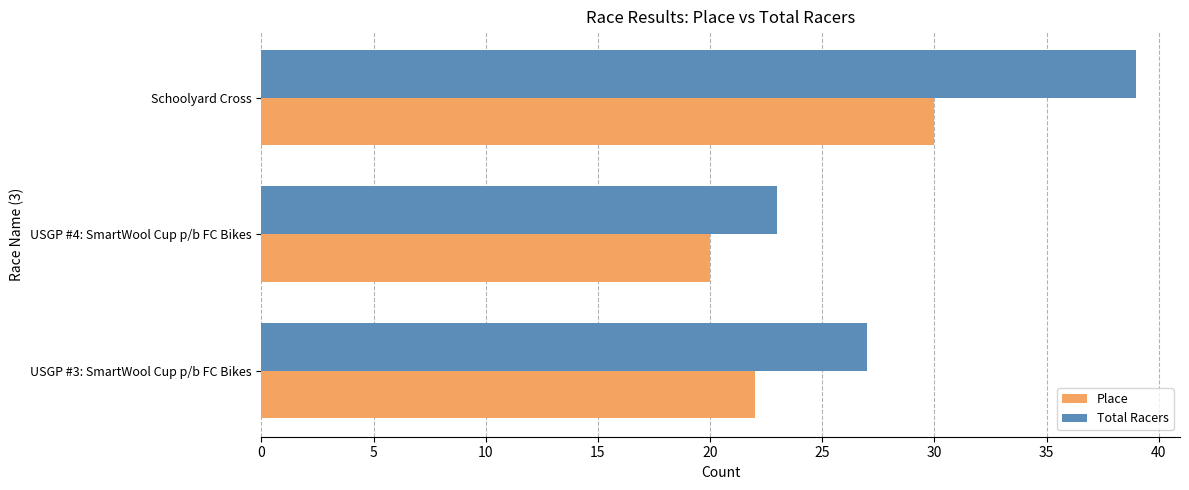

What is the spread (max minus min) of values at Schoolyard Cross?

9